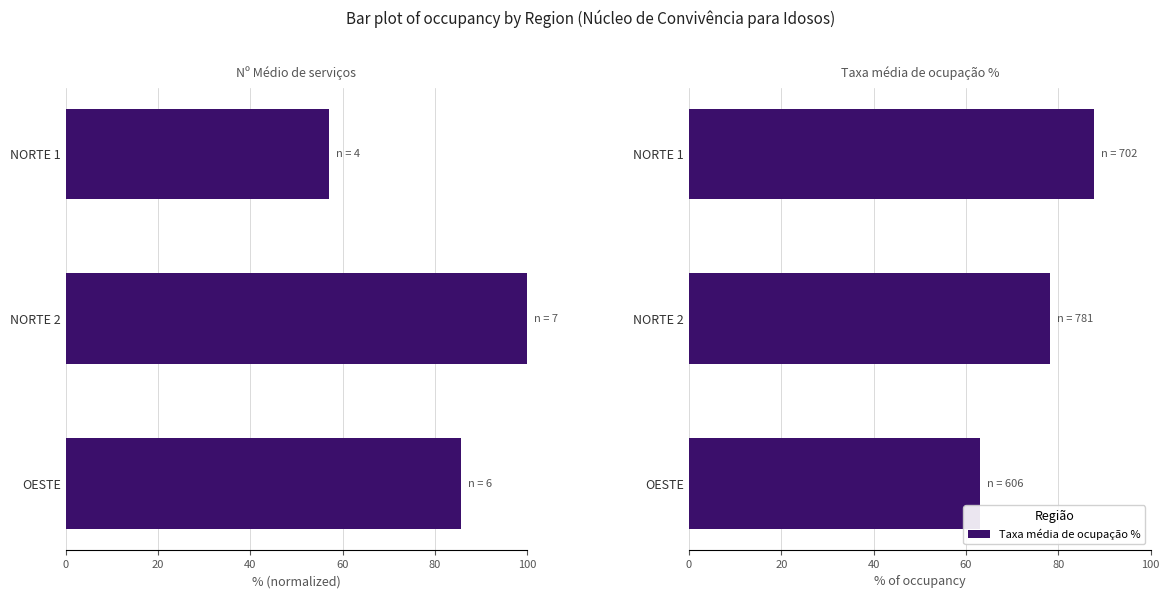

What is the maximum value for Taxa média de ocupação %?

87.8